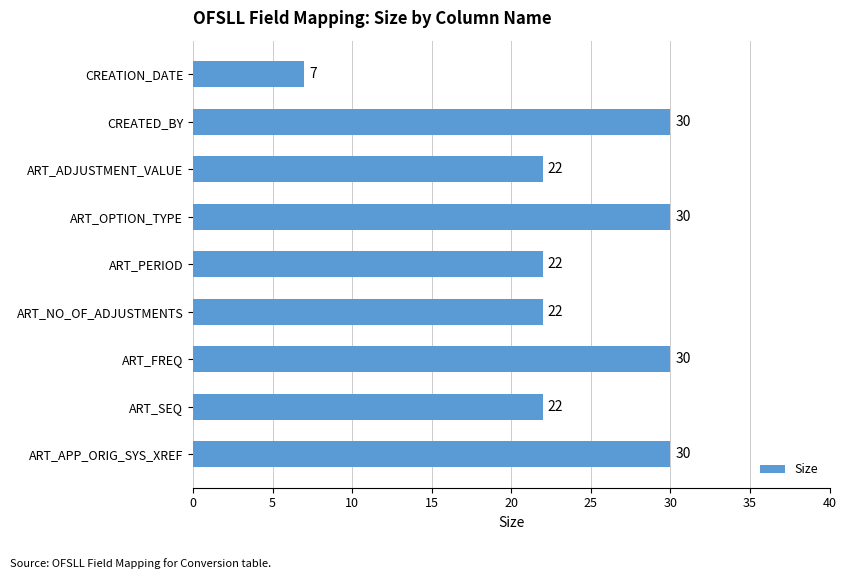

Between CREATION_DATE and ART_OPTION_TYPE, which is larger?

ART_OPTION_TYPE